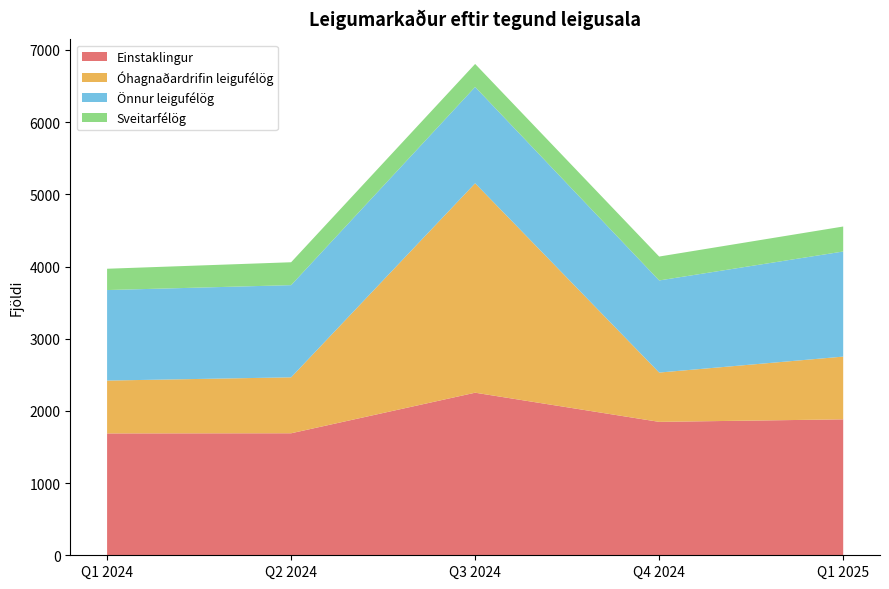

Reading right to left, transcribe all the data shown in this chart.

Einstaklingur: 1883	1848	2252	1690	1688
Óhagnaðardrifin leigufélög: 869	683	2901	775	732
Önnur leigufélög: 1456	1276	1334	1277	1254
Sveitarfélög: 346	331	319	317	295